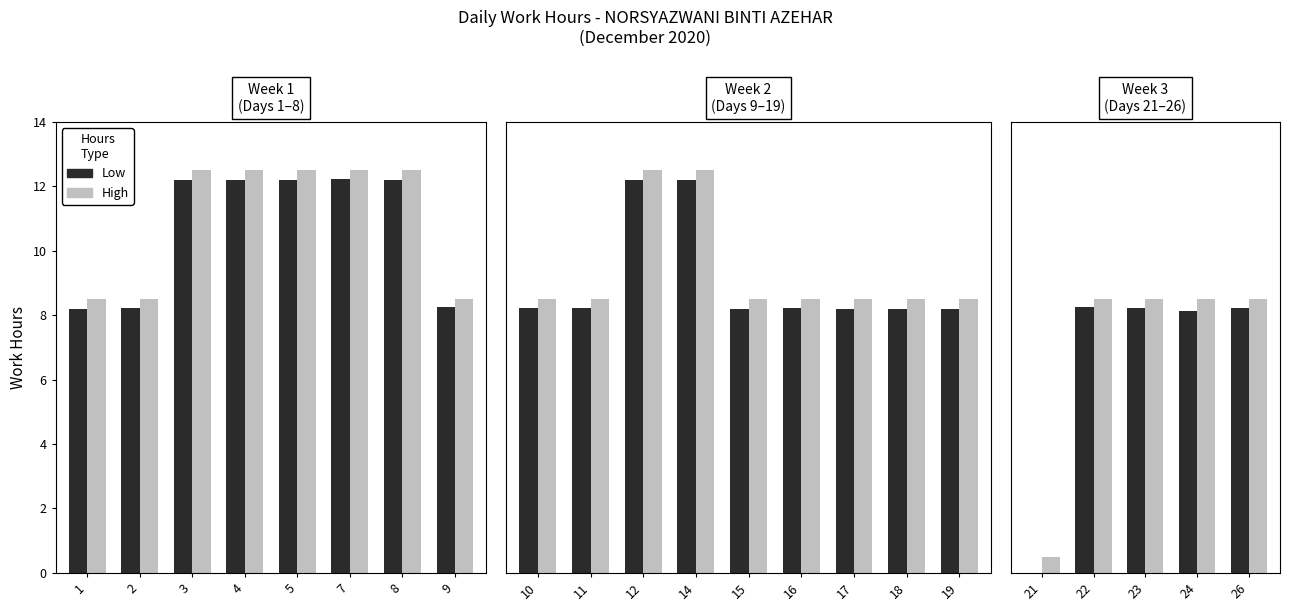

Does the chart contain any negative values?

No